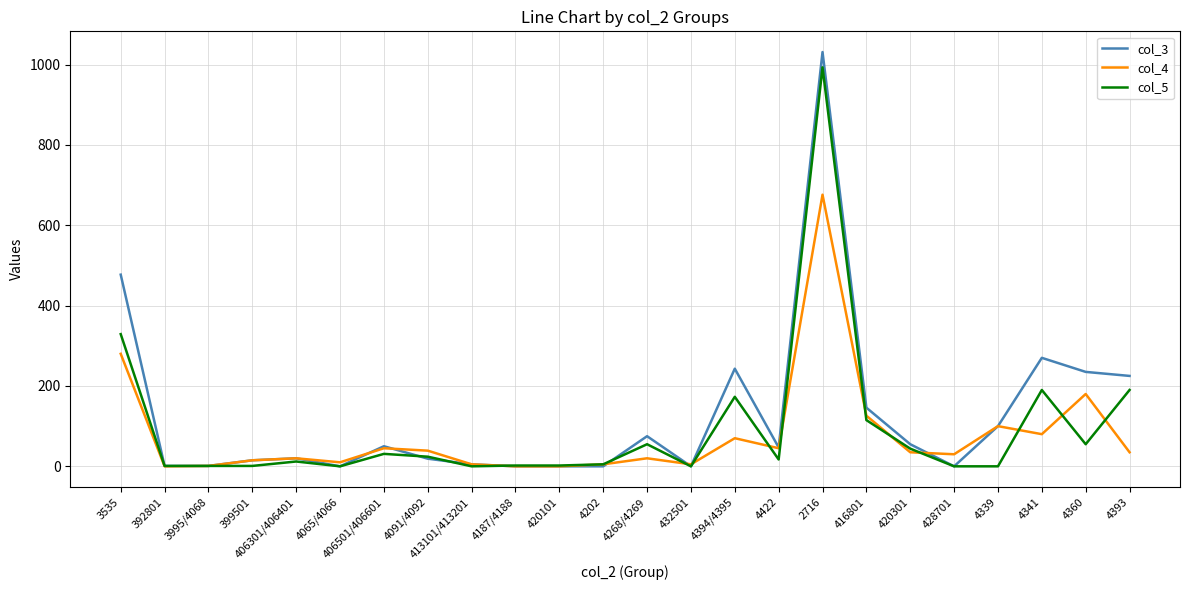

What is the sum of all col_3 values?

3015